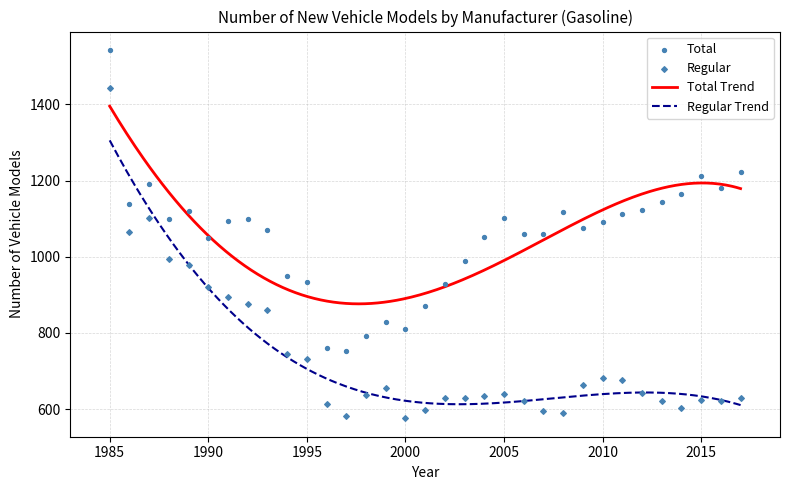

Which series has the widest spread of Y values?

Regular